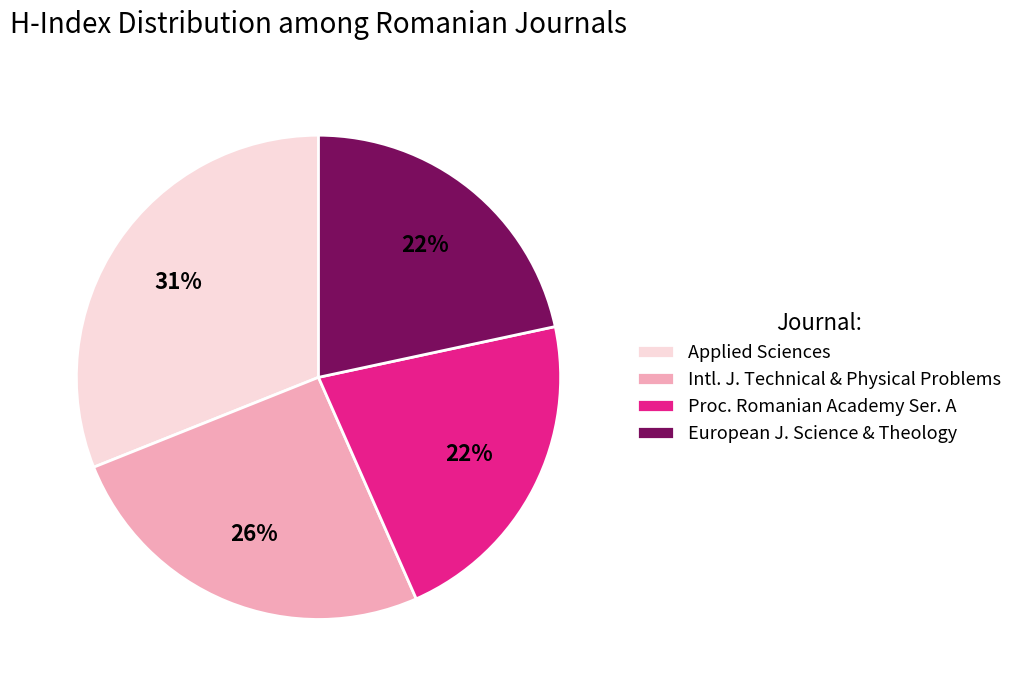

Which category has the biggest portion of the pie?

Applied Sciences